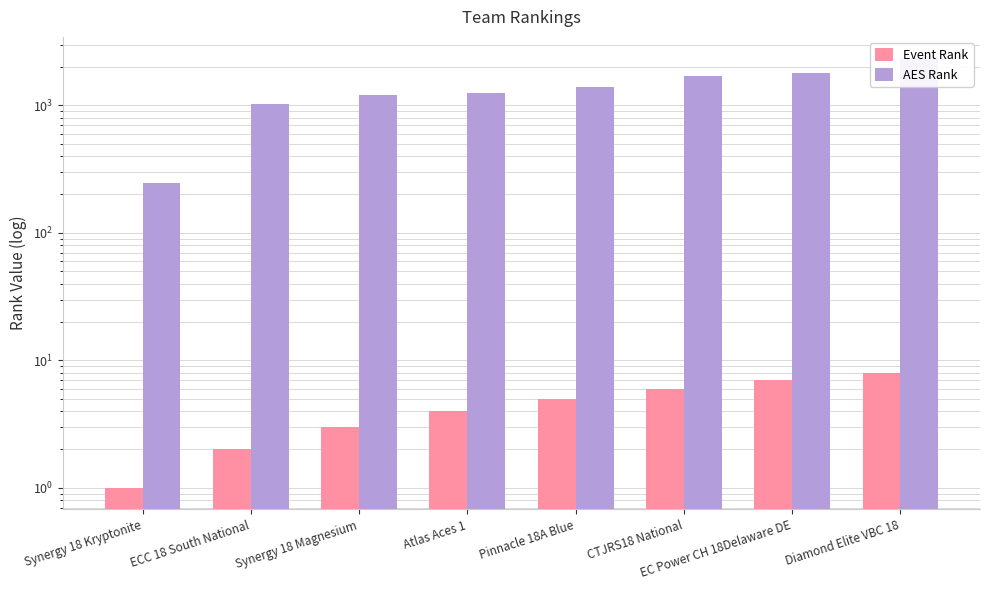

Reading left to right, list all the values displayed in this chart.

Event Rank: 1	2	3	4	5	6	7	8
AES Rank: 248	1021	1197	1249	1400	1701	1807	2336